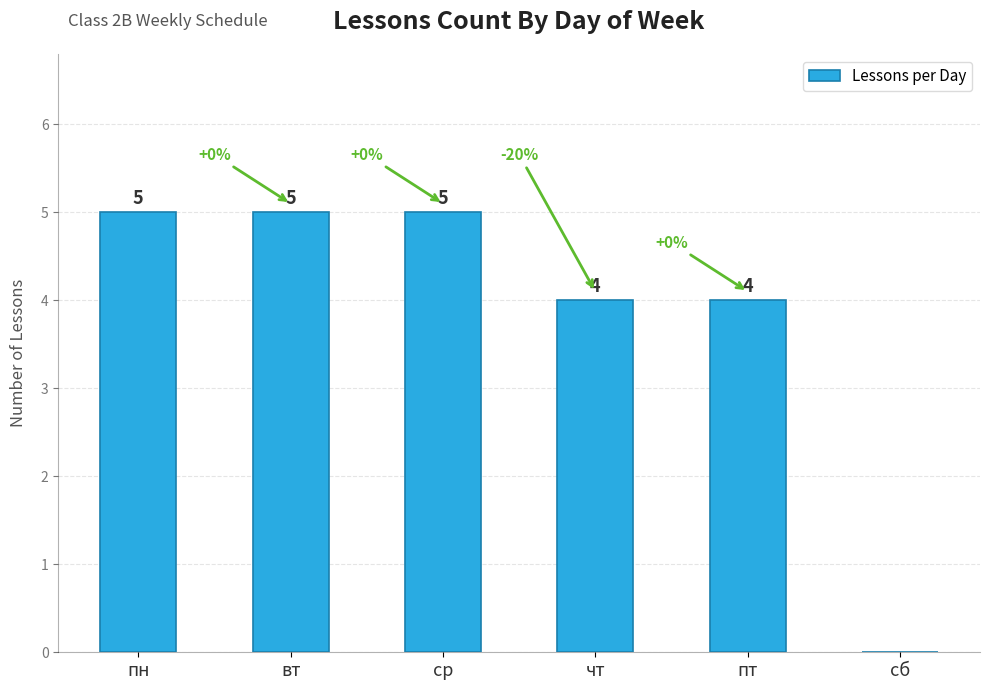

What is the sum of all values?

23